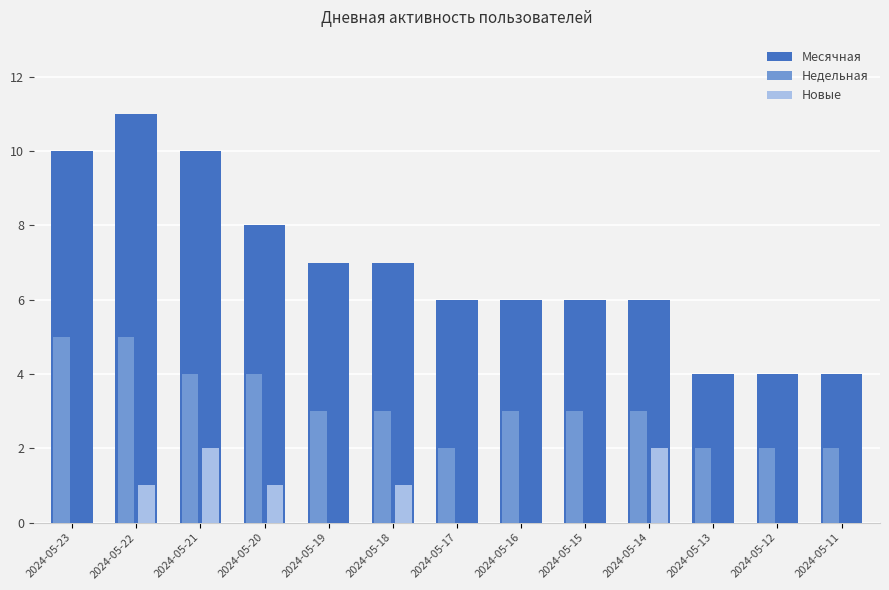

What is the sum of the Недельная values at 2024-05-17 and 2024-05-23?

7